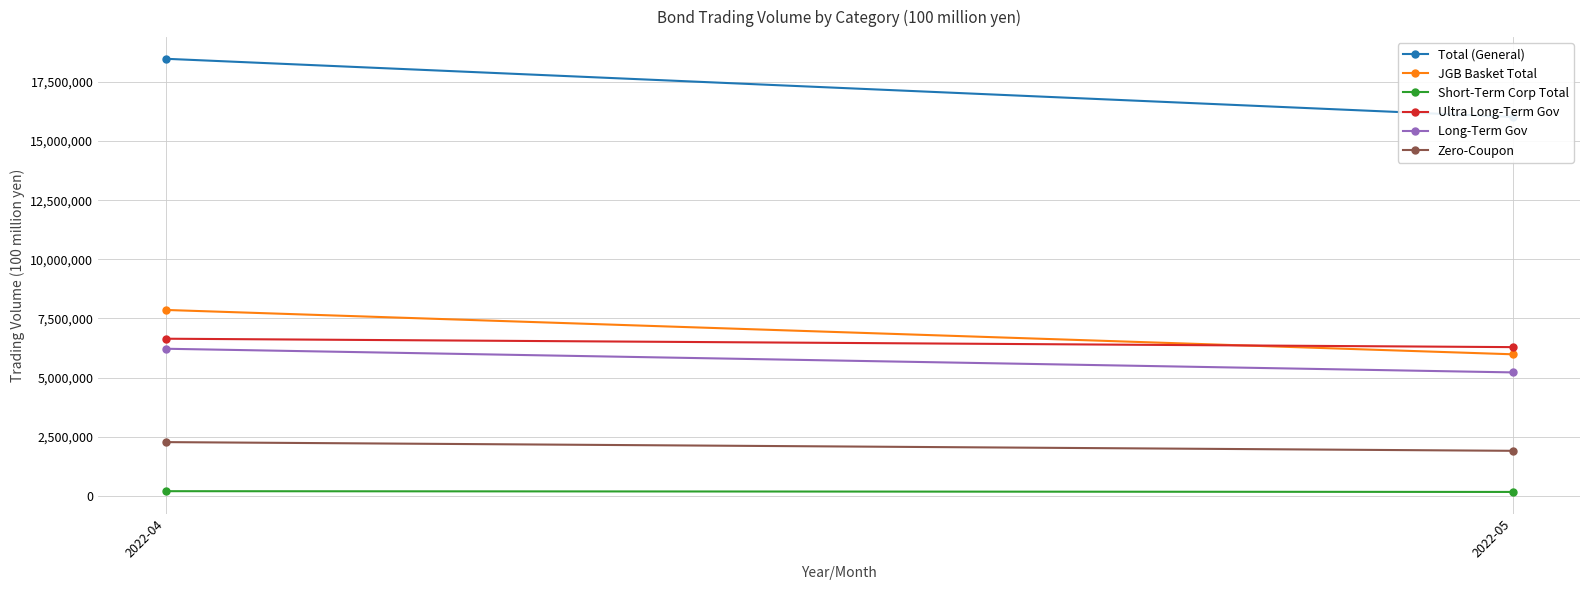

What is the difference between the highest and lowest values at 2022-05?

15843716